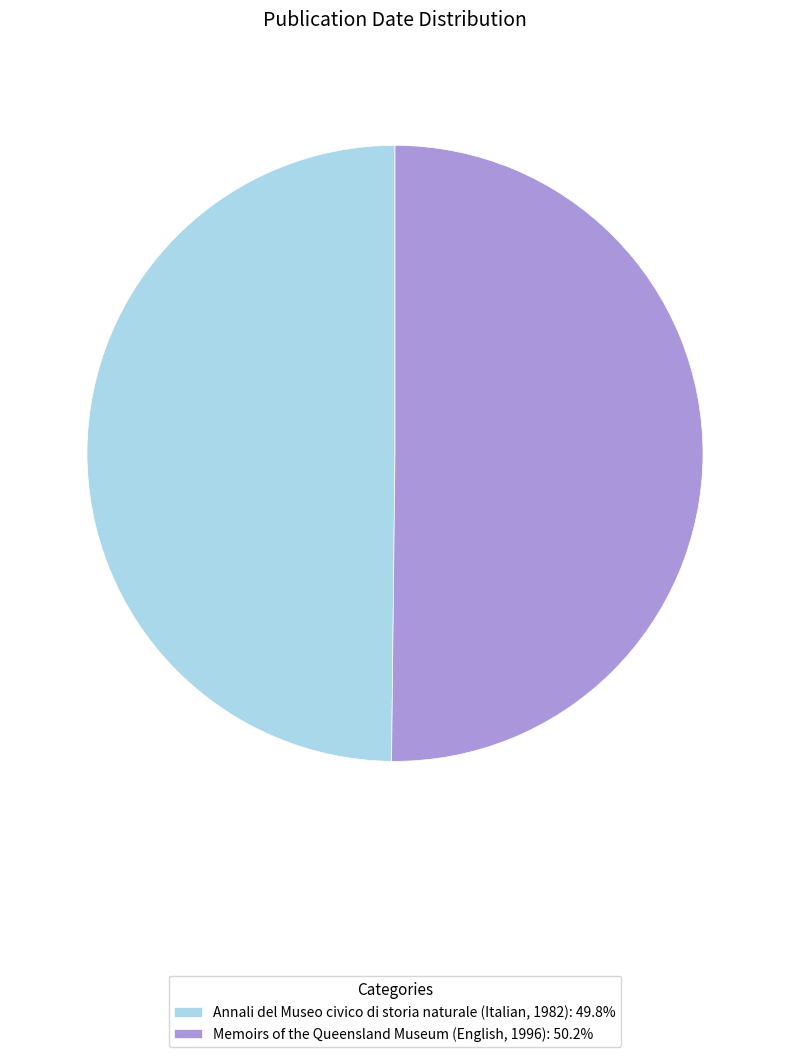

Do Annali del Museo civico di storia naturale (Italian, 1982): 49.8% and Memoirs of the Queensland Museum (English, 1996): 50.2% together represent more than half of the pie?

Yes